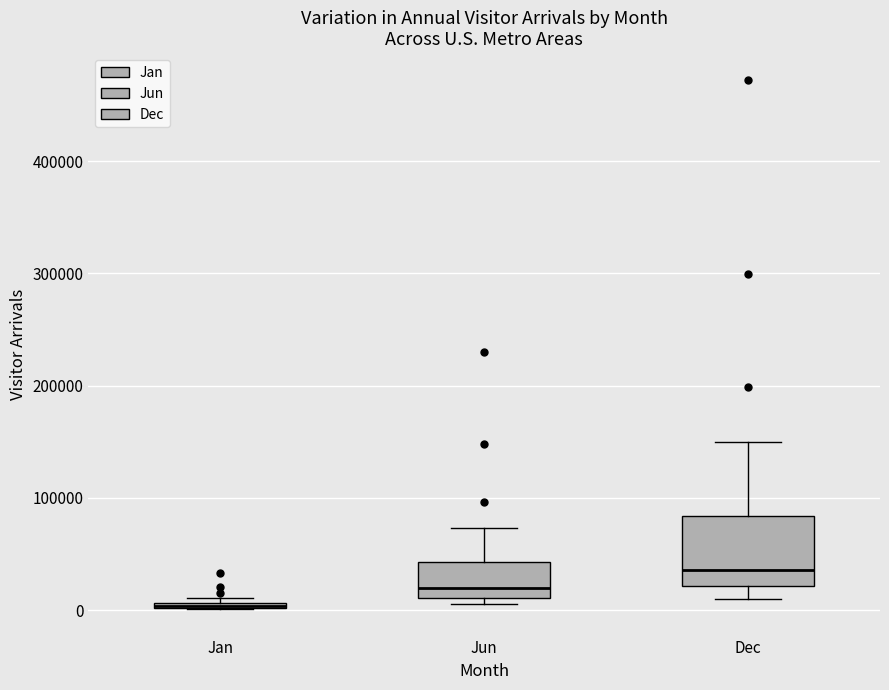

Which box is the tallest, from its lower edge to its upper edge?

Dec